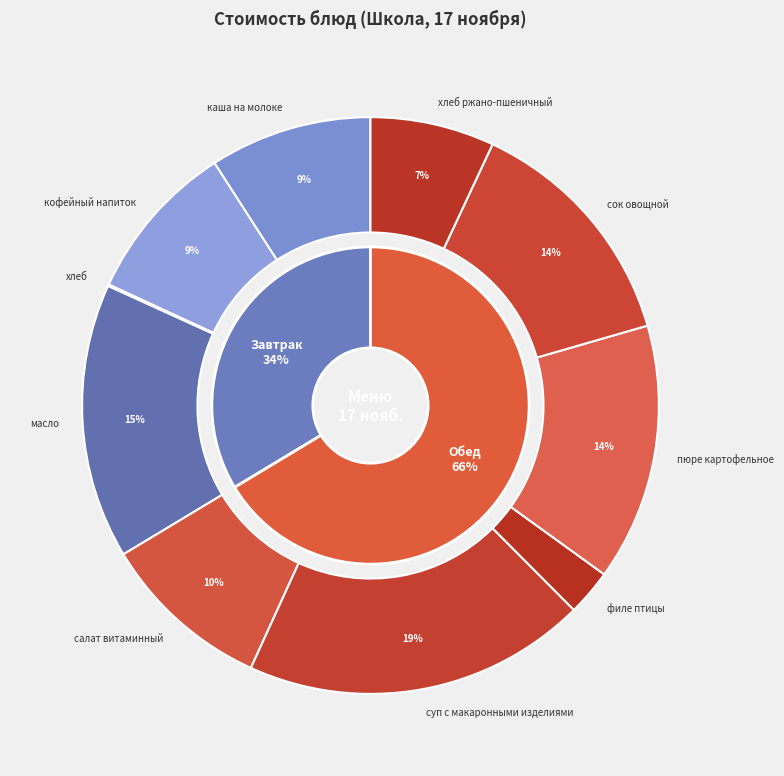

To the nearest percent, what is the combined percentage of каша на молоке and кофейный напиток?

18%